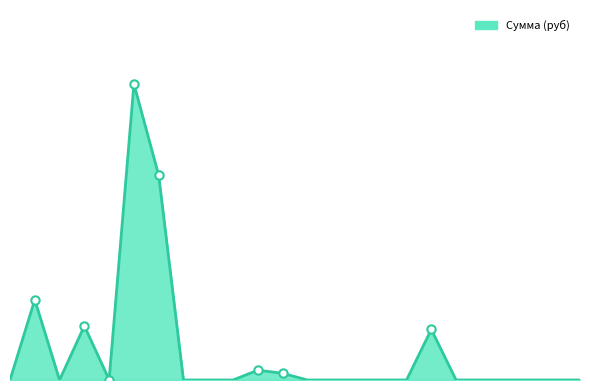

What is the sum of all values?

8875.8